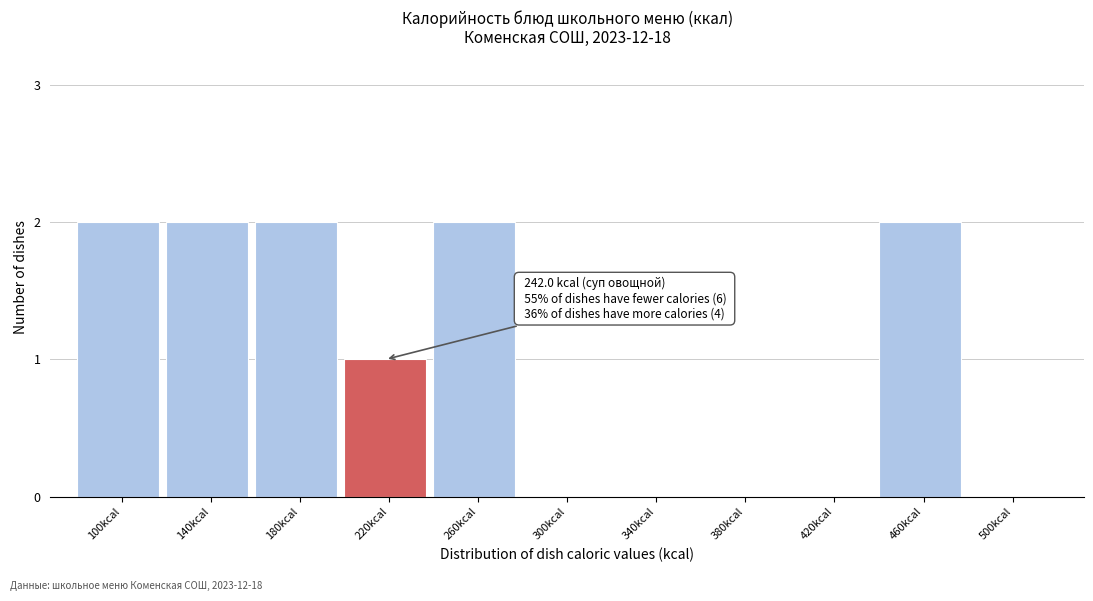

Reading left to right, list all the values displayed in this chart.

100kcal=2	140kcal=2	180kcal=2	220kcal=1	260kcal=2	300kcal=0	340kcal=0	380kcal=0	420kcal=0	460kcal=2	500kcal=0